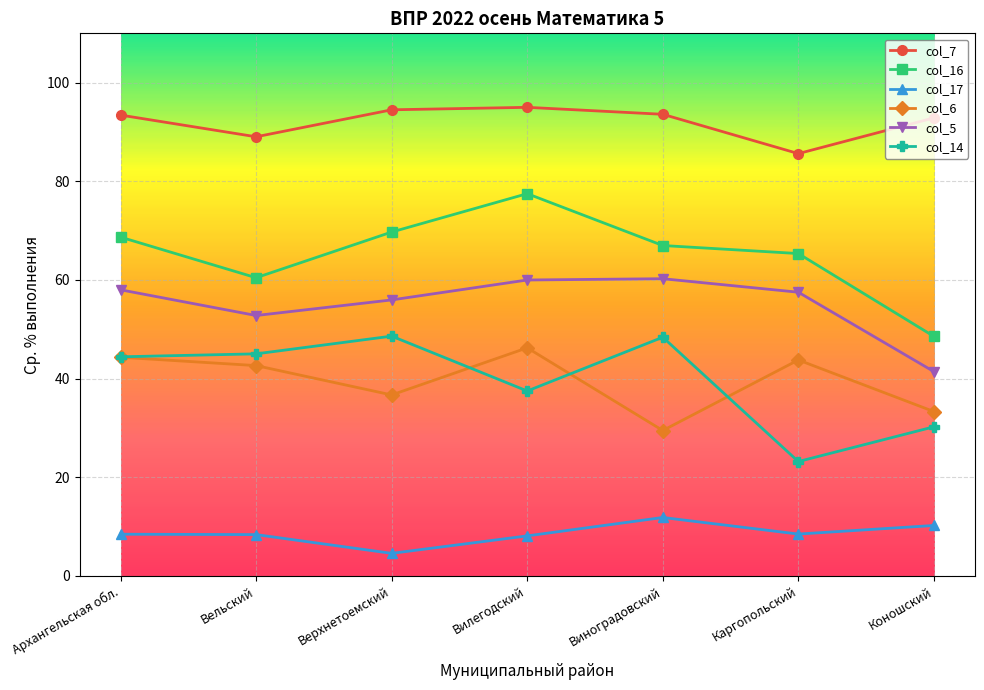

True or false: col_17 and col_14 cross at least once.

False